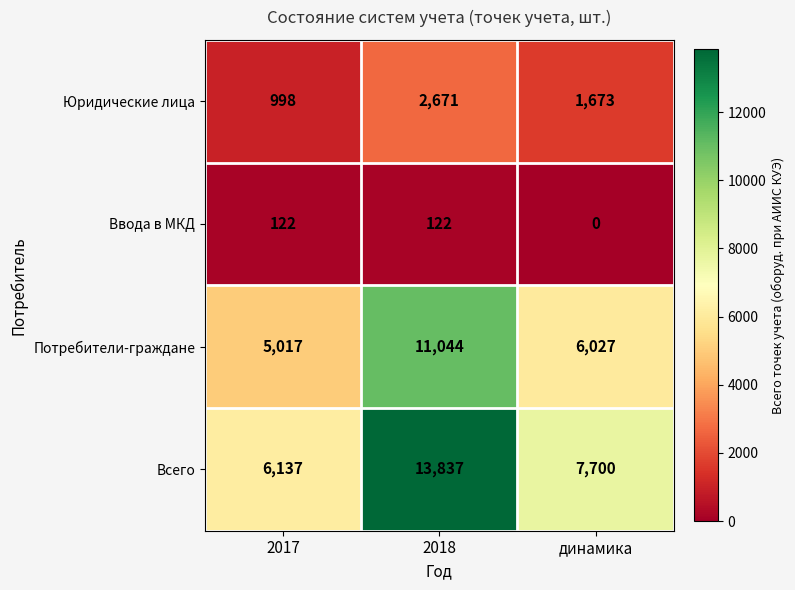

True or false: Юридические лица has a value of 1673 at динамика.

True